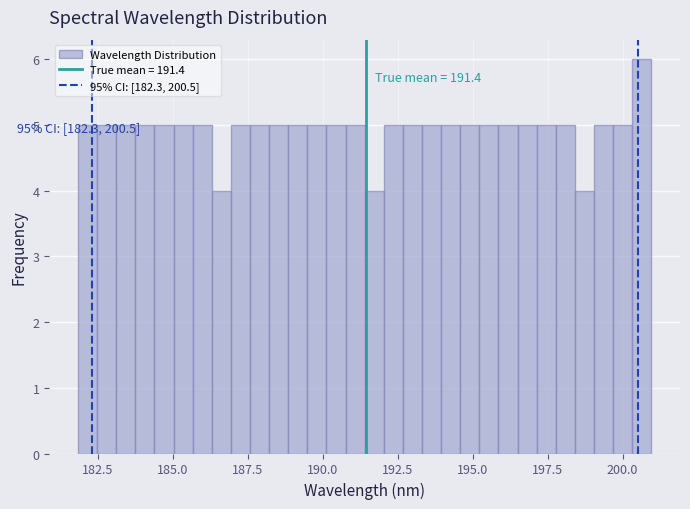

Read against the x-axis, roughly where is the centre of the tallest bar?

200.5